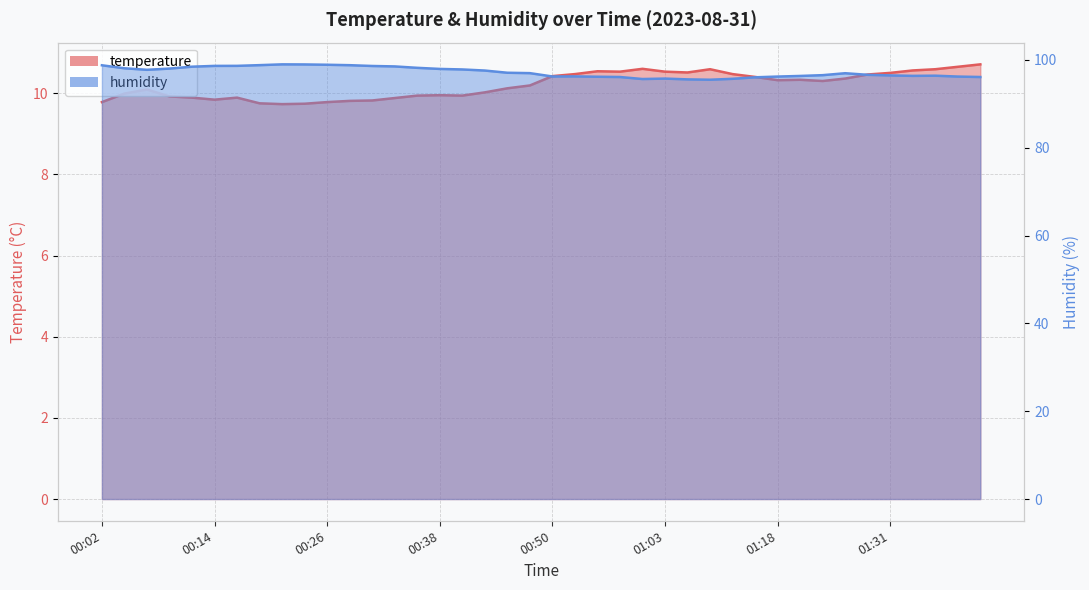

How many data points in humidity are less than 96?

5